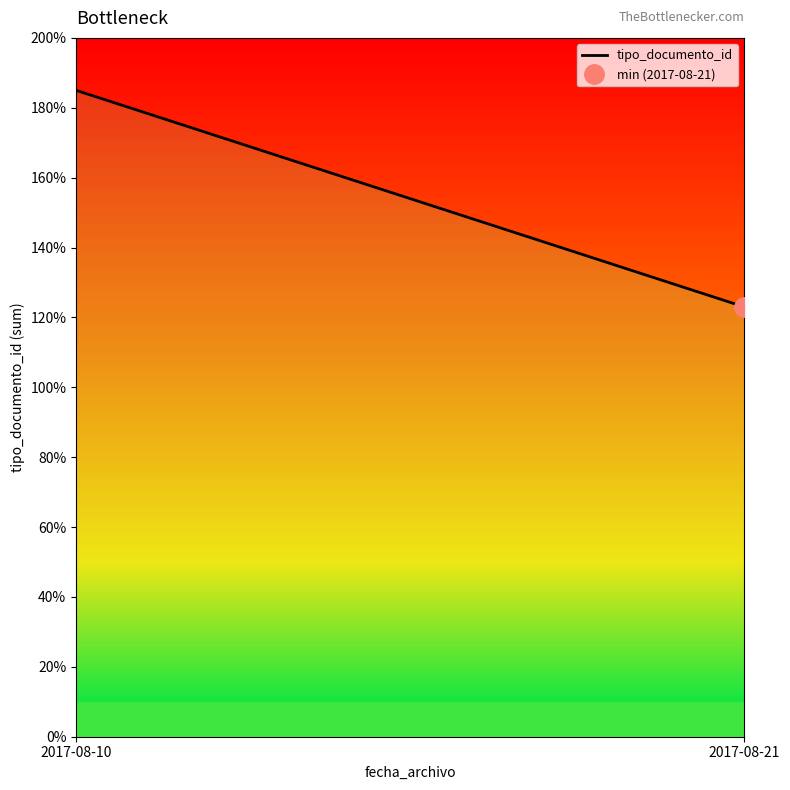

What is the difference between the values at 2017-08-10 and 2017-08-21?

62